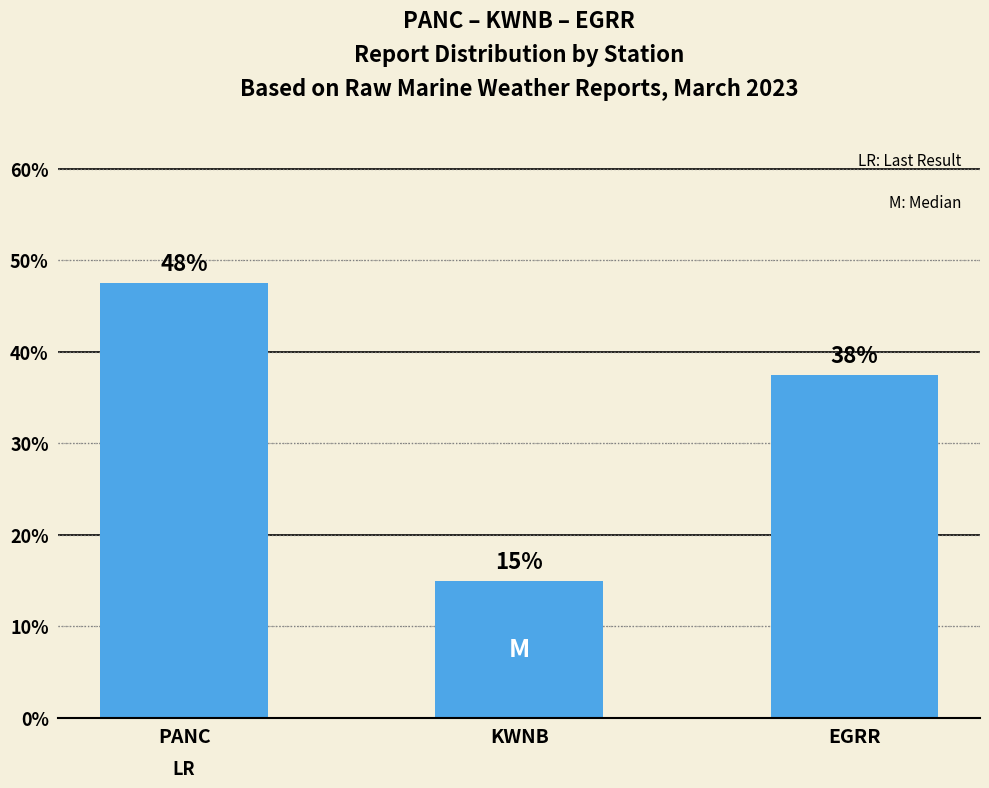

List the labels in order of value, smallest first.

KWNB, EGRR, PANC